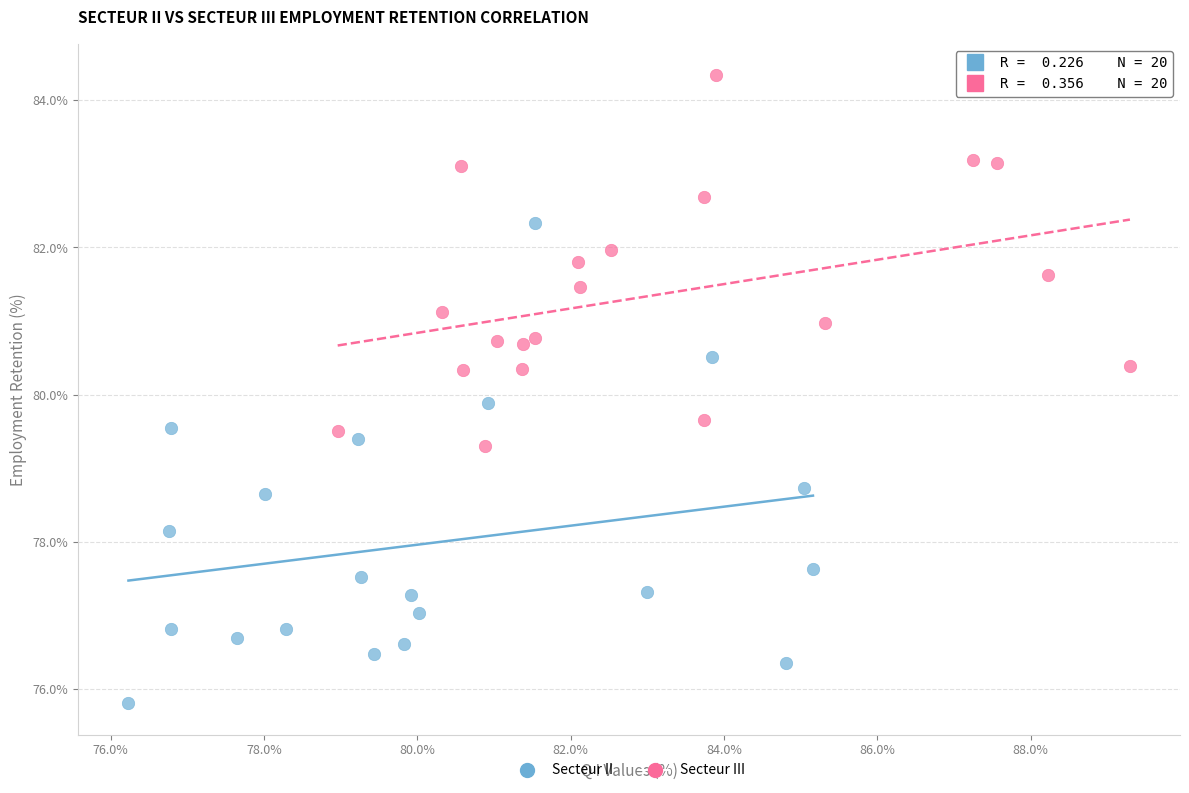

Which series reaches the minimum Y coordinate?

Secteur II